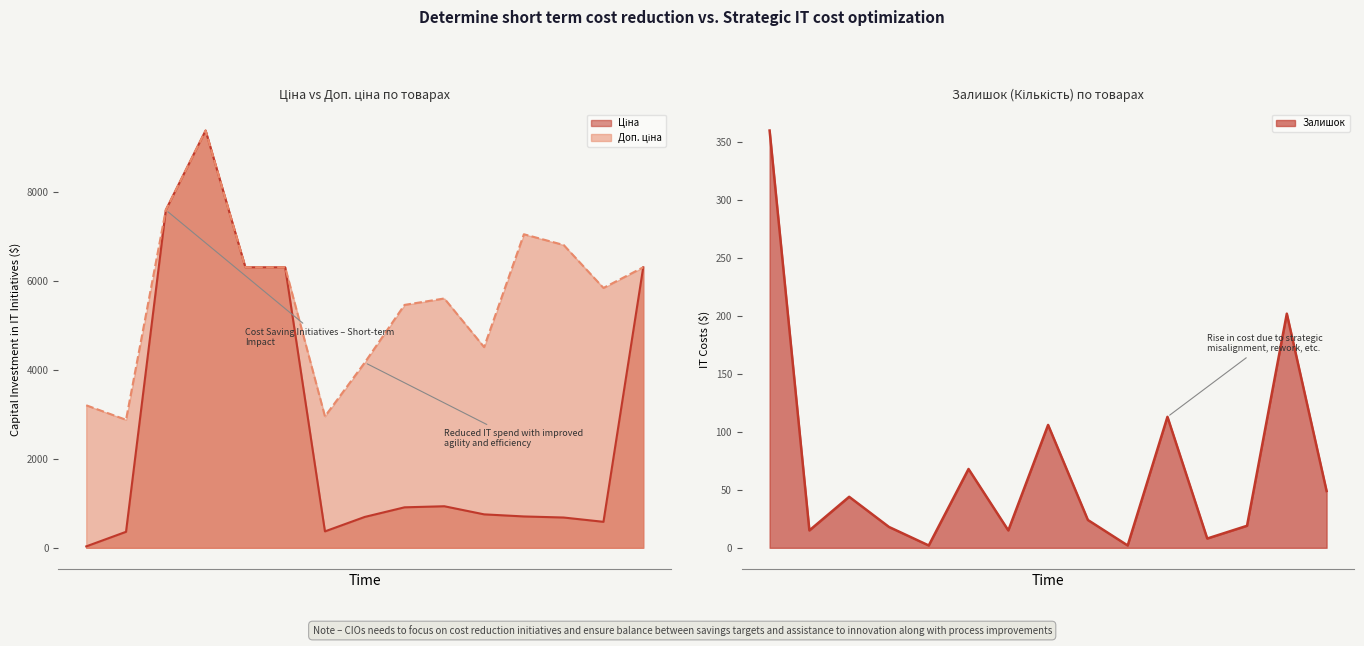

What is the total value across all series at 283391953?

7764.4